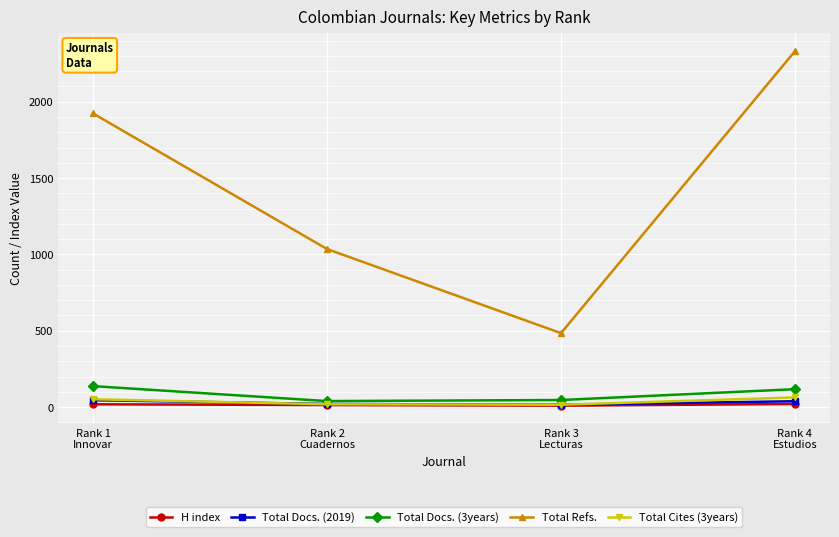

In Total Refs., how many points are lower than both neighbors (excluding endpoints)?

1